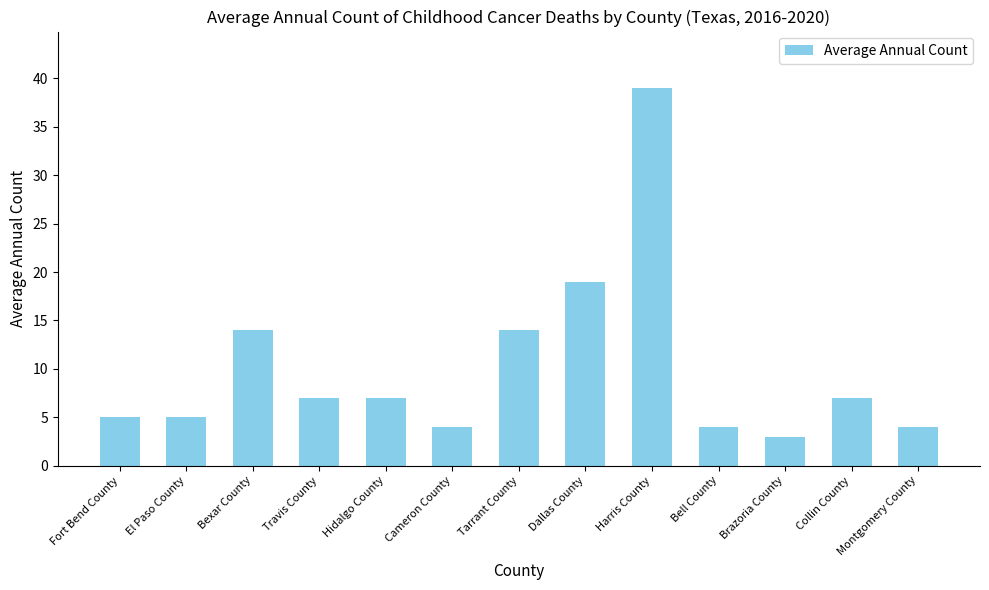

Reading left to right, extract all data points from this chart.

Fort Bend County=5	El Paso County=5	Bexar County=14	Travis County=7	Hidalgo County=7	Cameron County=4	Tarrant County=14	Dallas County=19	Harris County=39	Bell County=4	Brazoria County=3	Collin County=7	Montgomery County=4